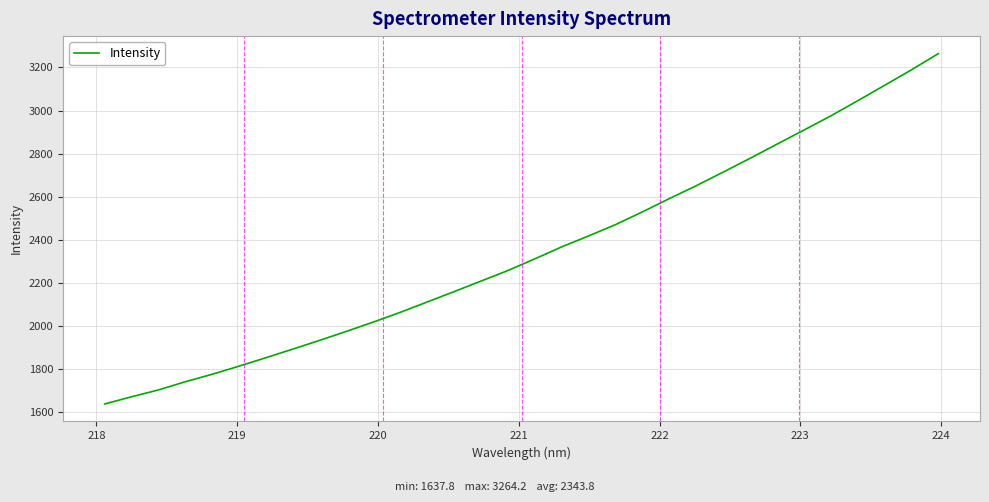

What is the greatest value displayed?

3264.2